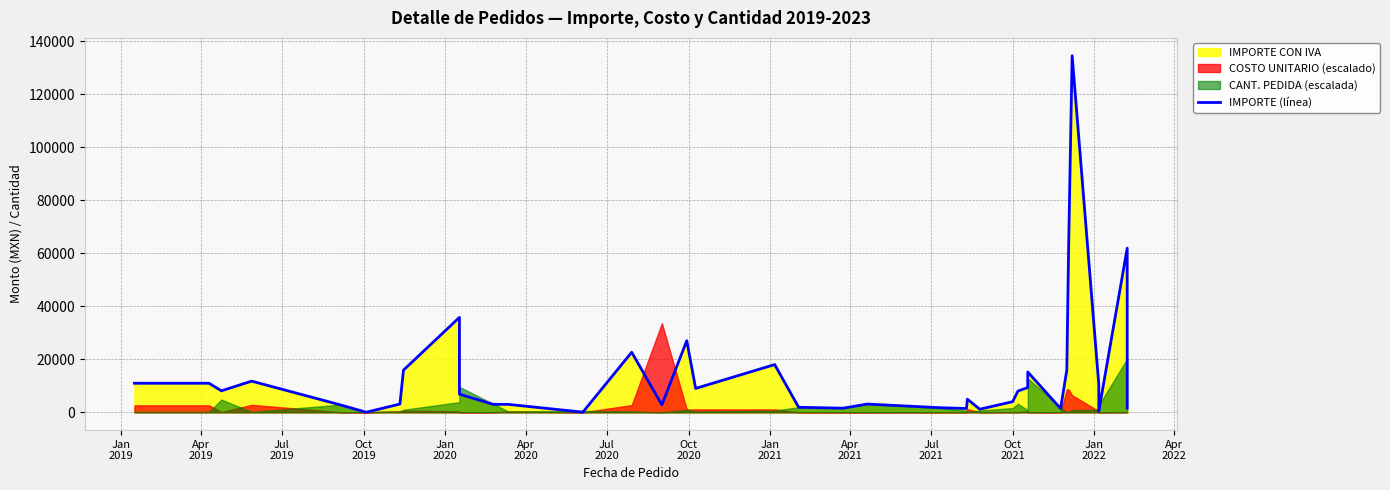

How many data points are less than 6840?

19